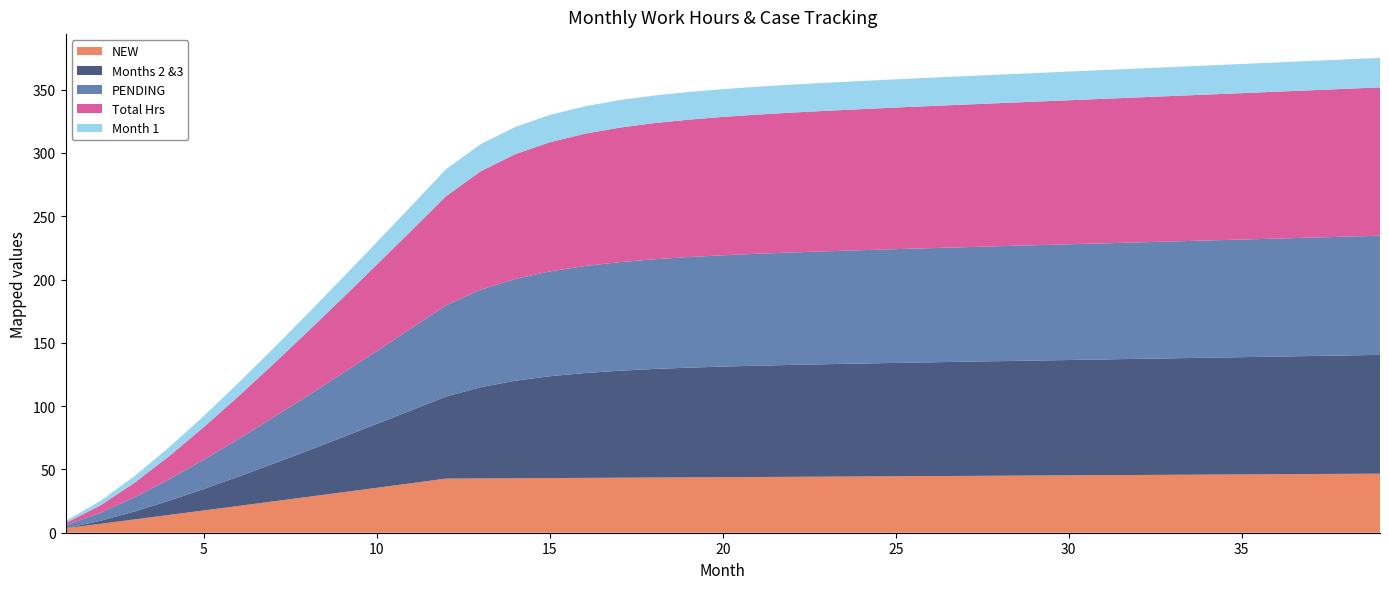

Reading right to left, transcribe all the data shown in this chart.

NEW: 46.7	46.5	46.4	46.2	46.1	45.9	45.8	45.6	45.5	45.3	45.2	45.0	44.9	44.7	44.6	44.5	44.3	44.2	44.0	43.9	43.7	43.6	43.5	43.3	43.2	43.0	42.9	42.8	39.1	35.5	31.9	28.3	24.7	21.2	17.6	14.1	10.5	7.0	3.5
PENDING: 94.1	93.8	93.5	93.2	92.9	92.6	92.3	92.0	91.7	91.4	91.1	90.8	90.5	90.2	89.9	89.6	89.2	88.8	88.4	87.9	87.4	86.7	85.7	84.5	82.8	80.4	77.0	72.1	64.8	57.6	50.5	43.4	36.5	29.7	23.2	17.0	11.3	6.3	2.3
Month 1: 23.3	23.3	23.2	23.1	23.0	23.0	22.9	22.8	22.7	22.7	22.6	22.5	22.4	22.4	22.3	22.2	22.2	22.1	22.0	21.9	21.9	21.8	21.7	21.7	21.6	21.5	21.4	21.4	19.6	17.8	16.0	14.2	12.4	10.6	8.8	7.0	5.3	3.5	1.8
Months 2 &3: 93.8	93.5	93.2	92.9	92.6	92.3	92.0	91.7	91.4	91.1	90.8	90.5	90.2	89.9	89.6	89.2	88.8	88.4	87.9	87.4	86.7	85.7	84.5	82.8	80.4	77.0	72.1	64.8	57.6	50.5	43.4	36.5	29.7	23.2	17.0	11.3	6.3	2.3	0.0
Total Hrs: 117.2	116.8	116.4	116.0	115.7	115.3	114.9	114.5	114.2	113.8	113.4	113.0	112.6	112.3	111.9	111.4	111.0	110.5	110.0	109.3	108.5	107.5	106.2	104.5	102.0	98.6	93.5	86.2	77.2	68.2	59.4	50.6	42.1	33.8	25.8	18.3	11.5	5.9	1.8